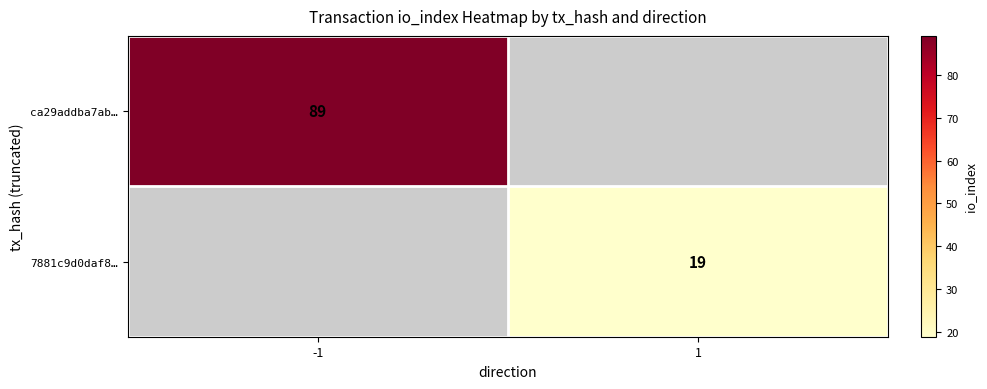

At which category does the chart reach its peak across all series?

-1